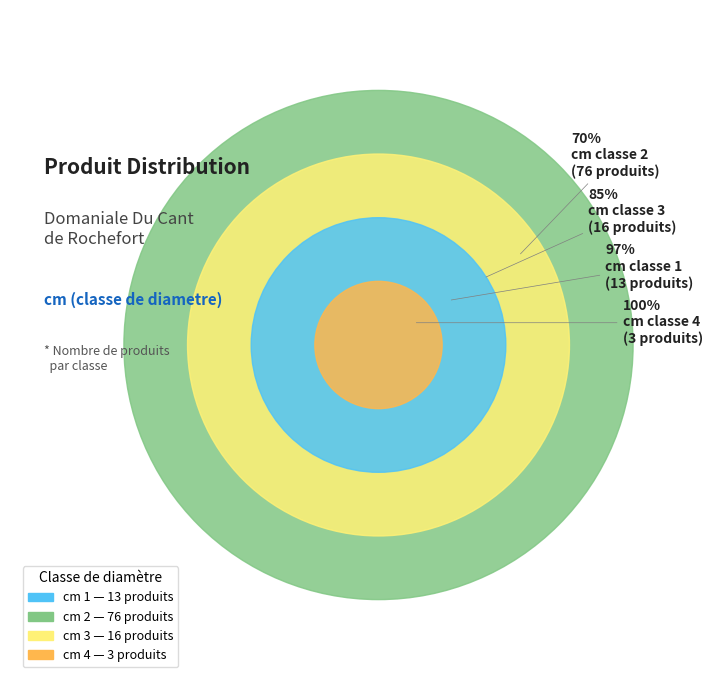

Which category has the smallest portion of the pie?

4